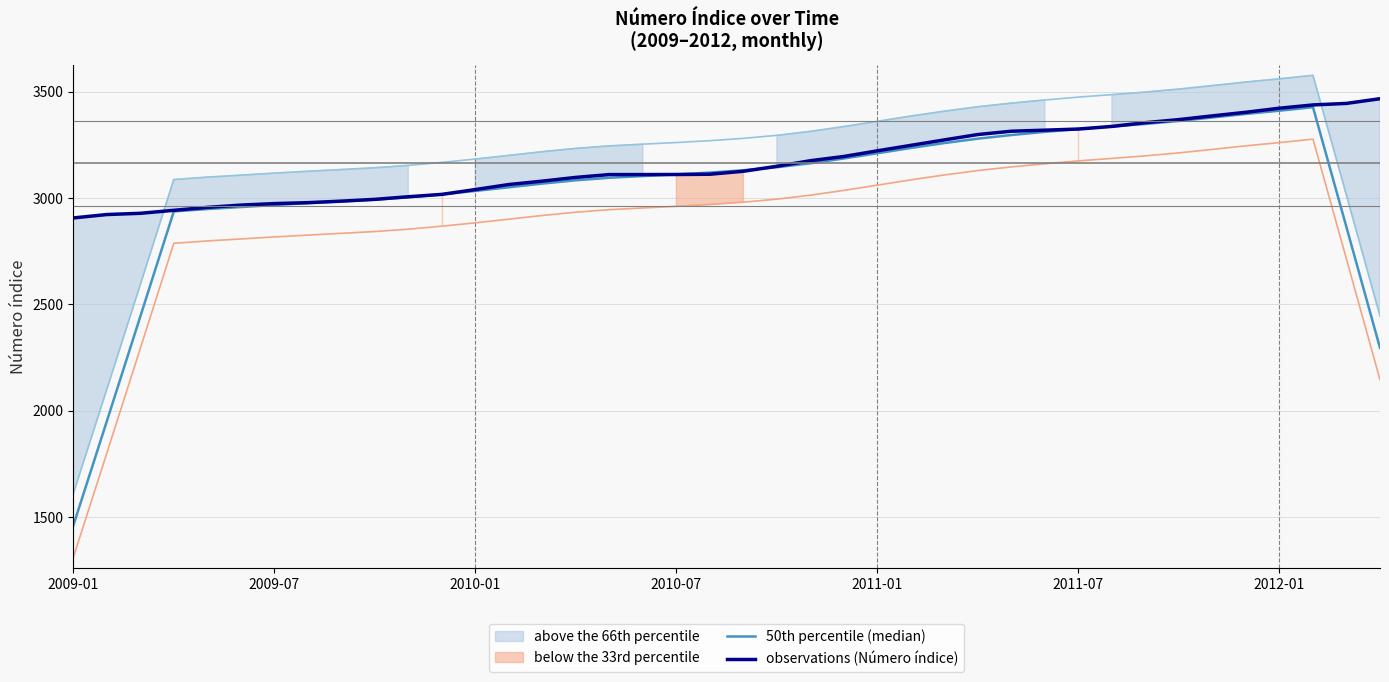

What is the highest value of the observations (Número índice) series?

3467.5